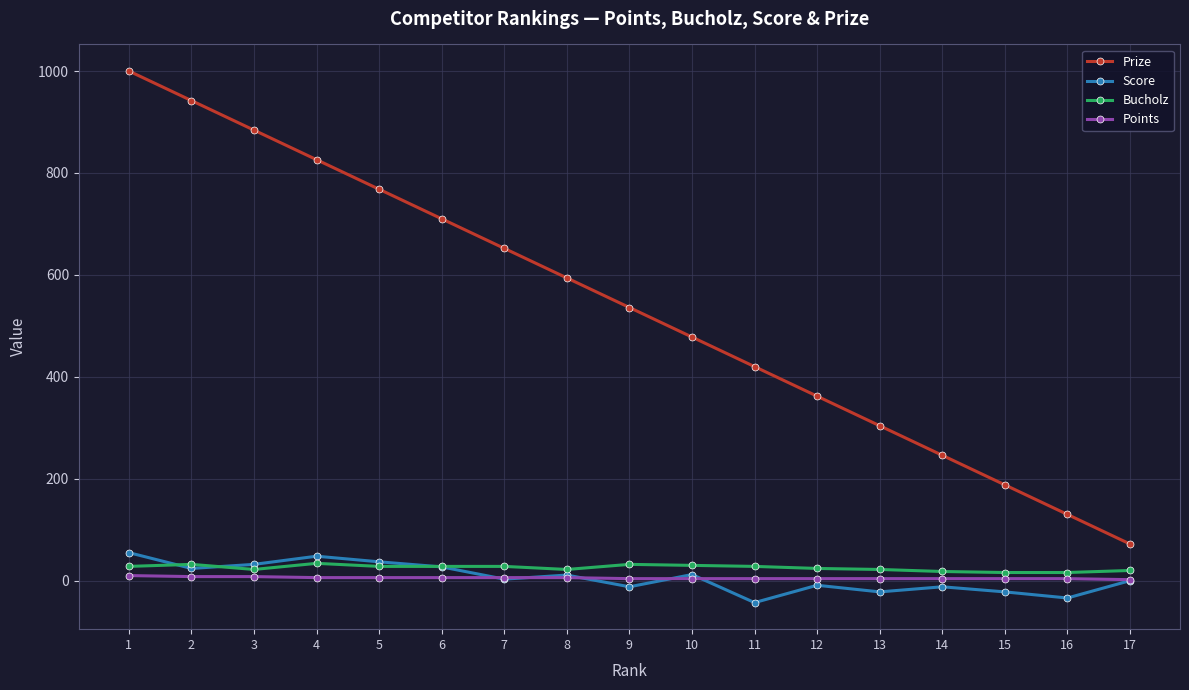

At 16, list the series in order from largest to smallest.

Prize, Bucholz, Points, Score